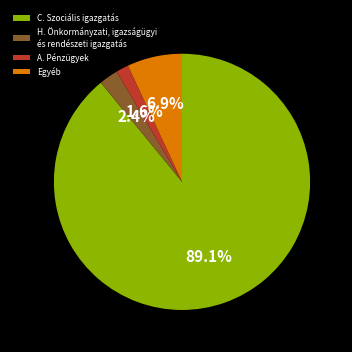

Which has a higher value, H. Önkormányzati, igazságügyi és rendészeti igazgatás or Egyéb?

Egyéb